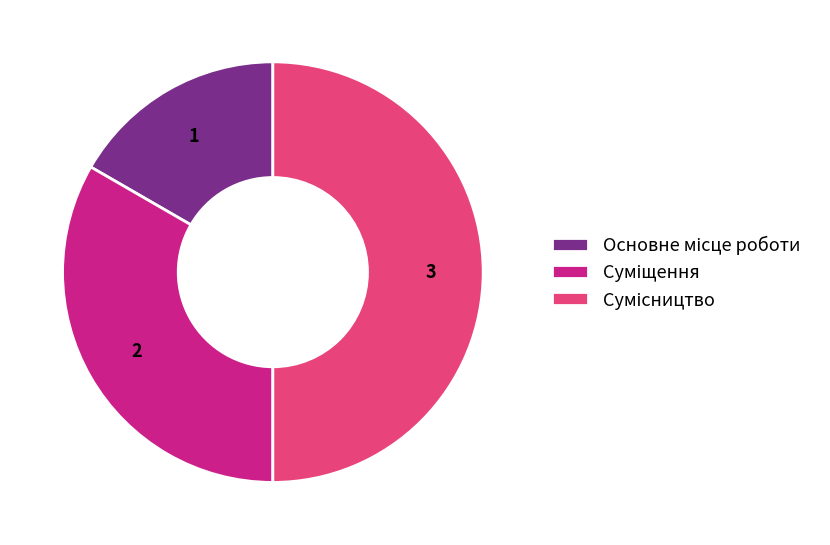

Approximately how many times larger is the value at Суміщення compared to Сумісництво?

0.7